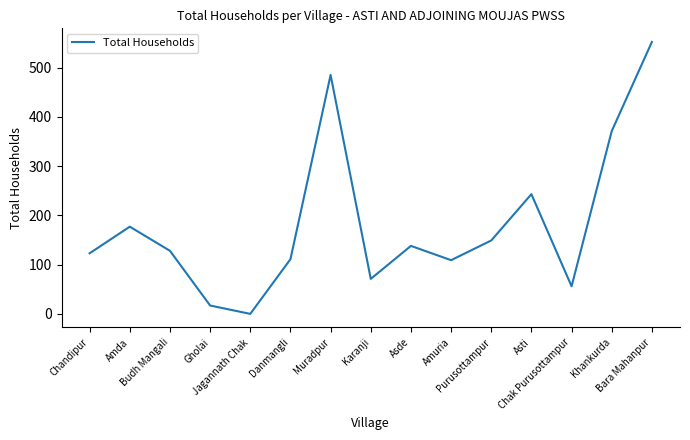

At which category does the chart reach its peak across all series?

Bara Mahanpur